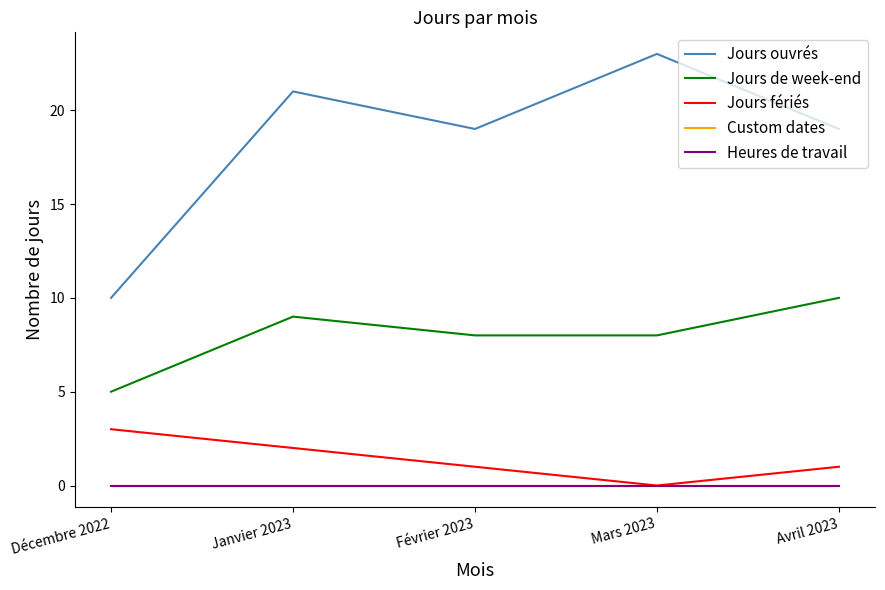

Rank the series at Janvier 2023 from lowest to highest value.

Custom dates, Heures de travail, Jours fériés, Jours de week-end, Jours ouvrés